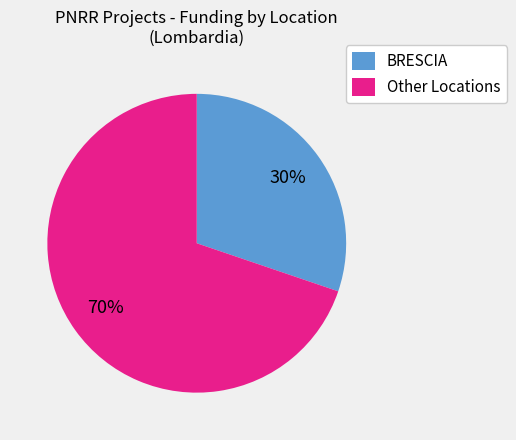

Which has a higher value, Other Locations or BRESCIA?

Other Locations